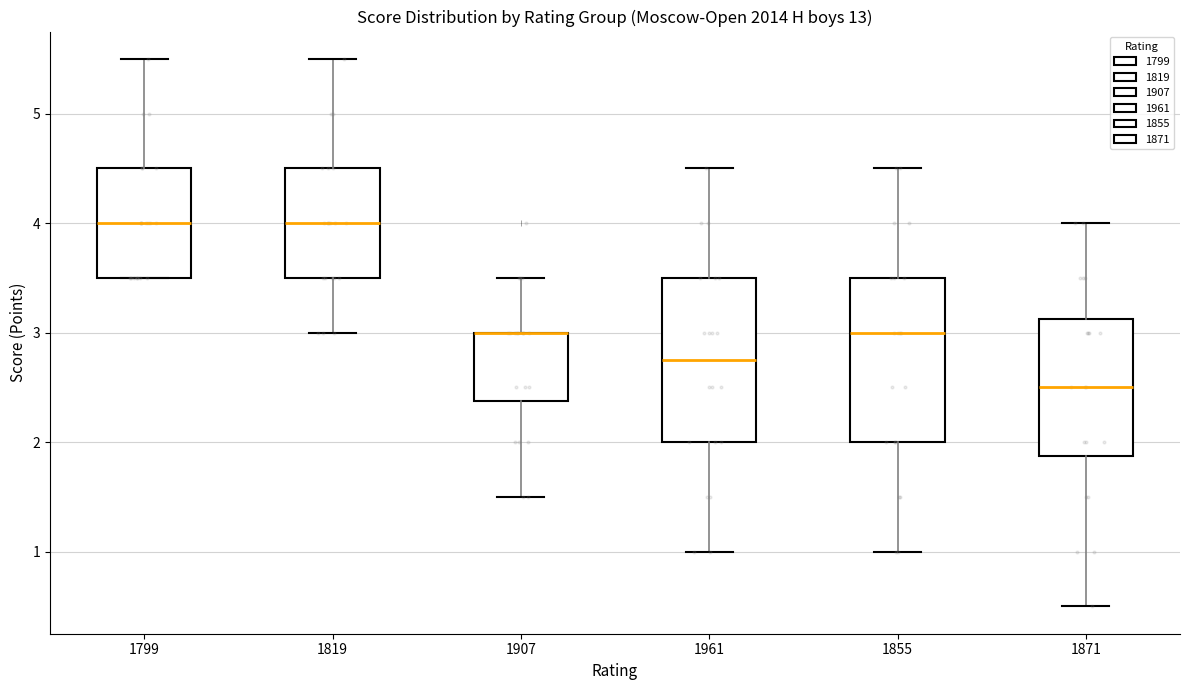

Where is the lower edge of the box at x = 1799 on the y-axis? The values are not printed on the chart, so give them approximately, as read against the axis.

3.5